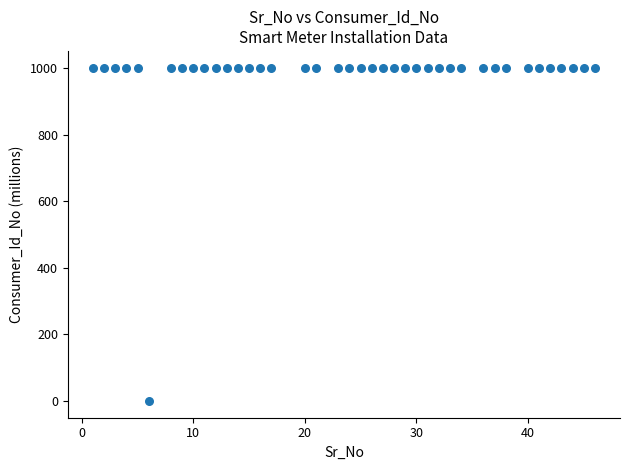

What is the range of Y values (max minus min)?

1000.9